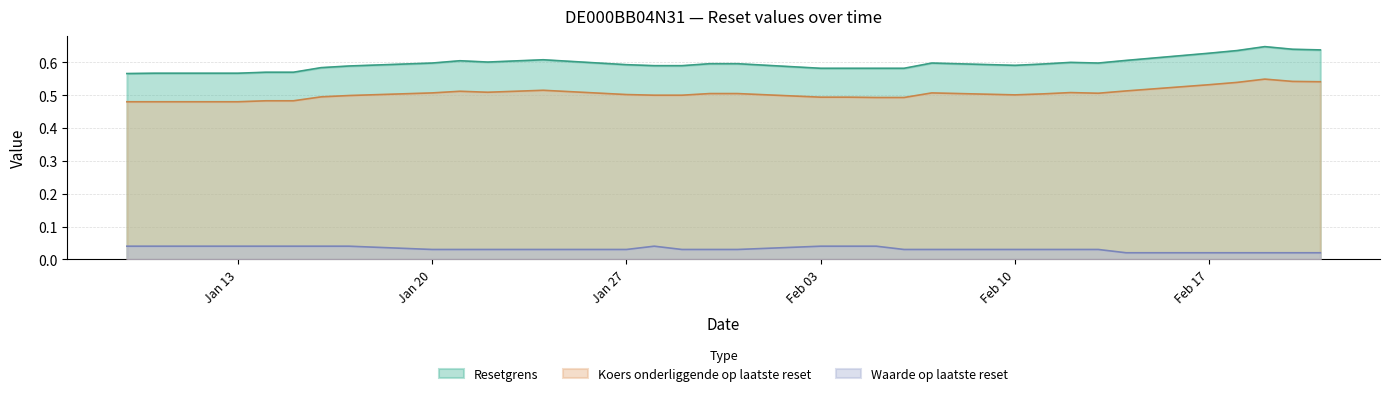

What is the lowest value of the Resetgrens series?

0.6